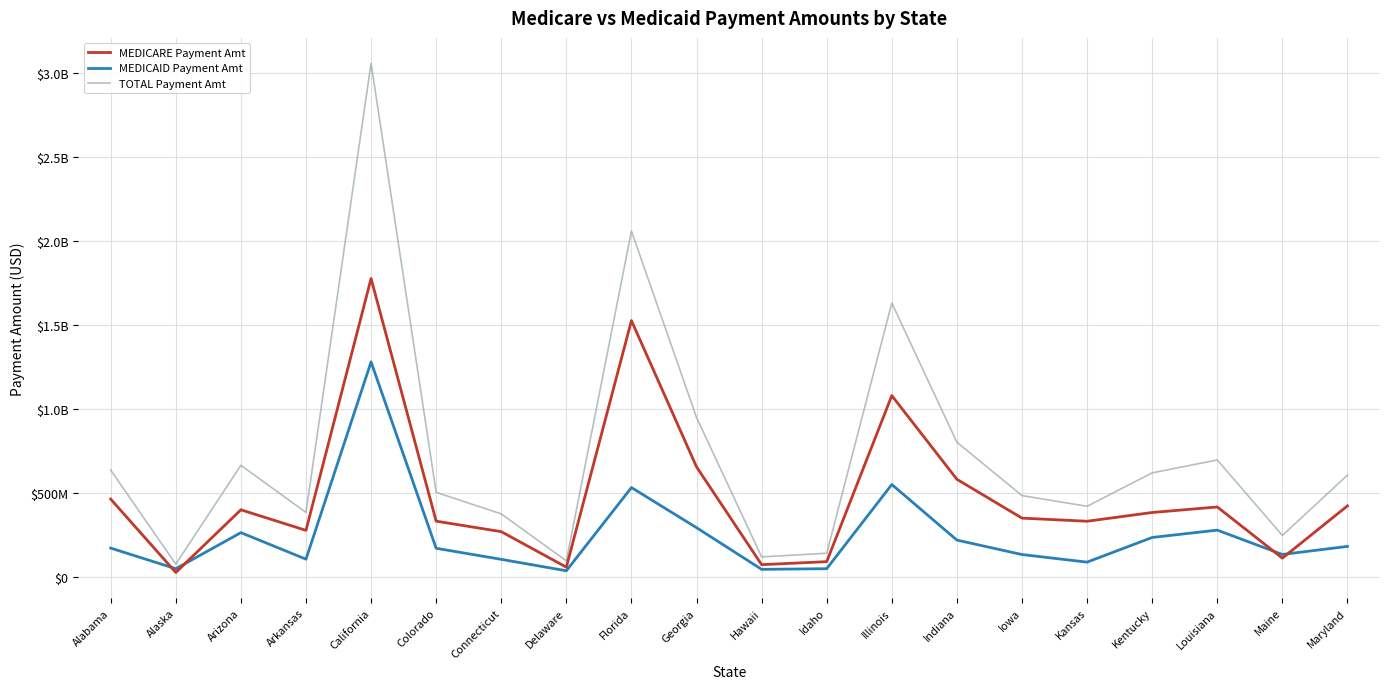

At which category is the sum across all series the highest?

California